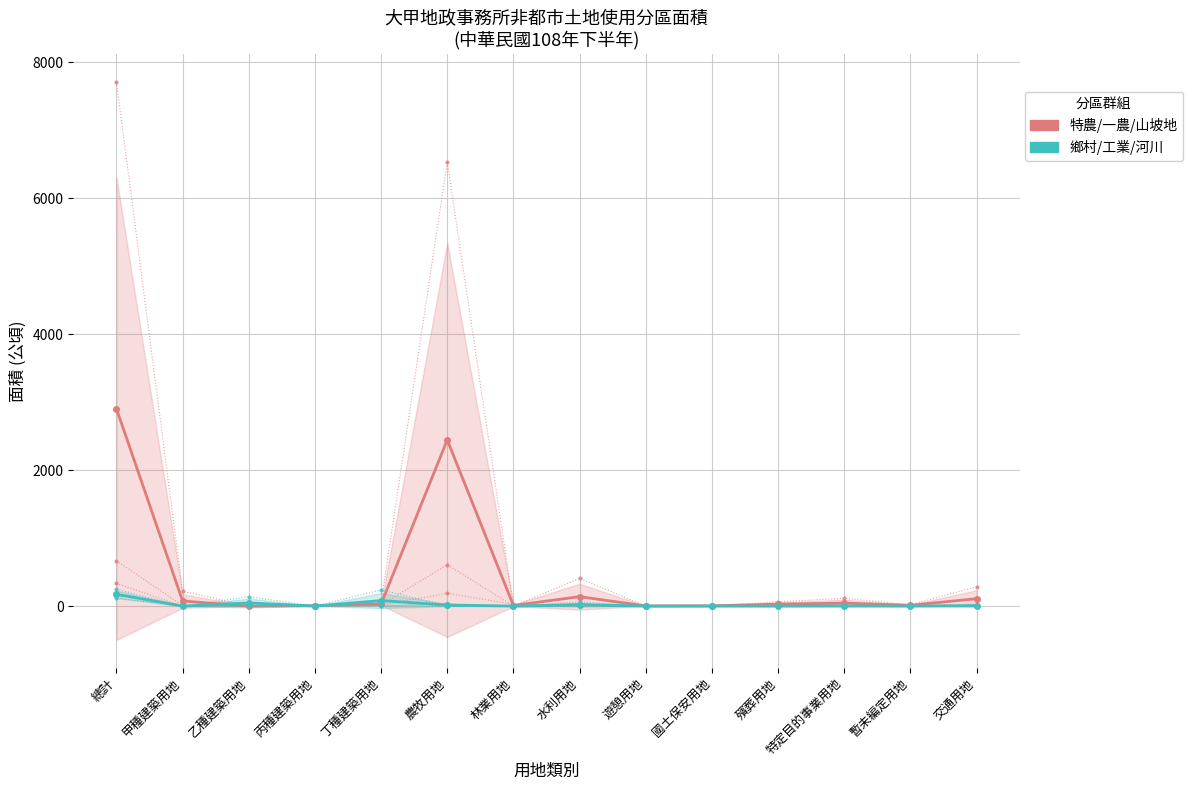

What is the approximate value of 鄉村/工業/河川 at 國土保安用地?

0.5